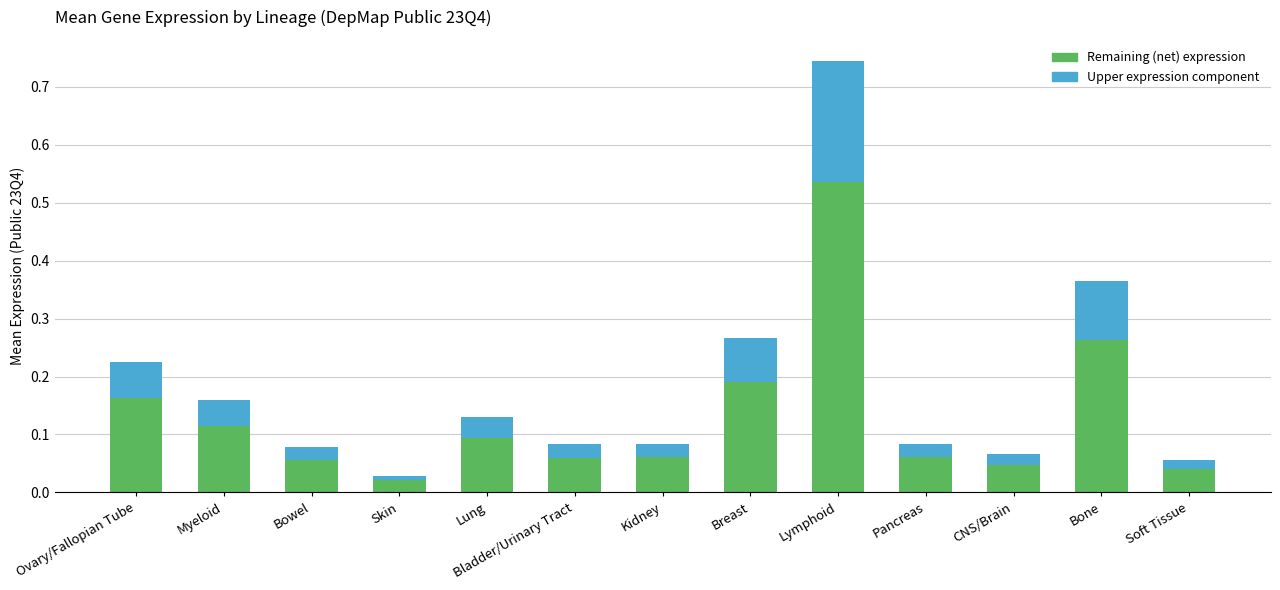

Count the number of data series in this chart.

2